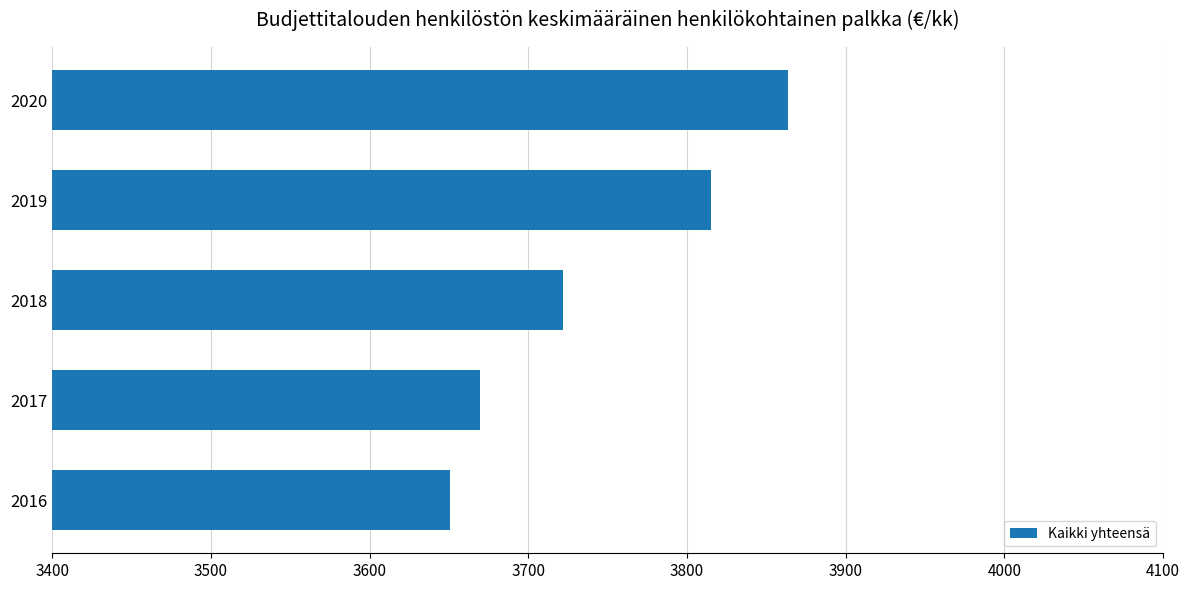

Which label corresponds to the smallest value in the chart?

2016